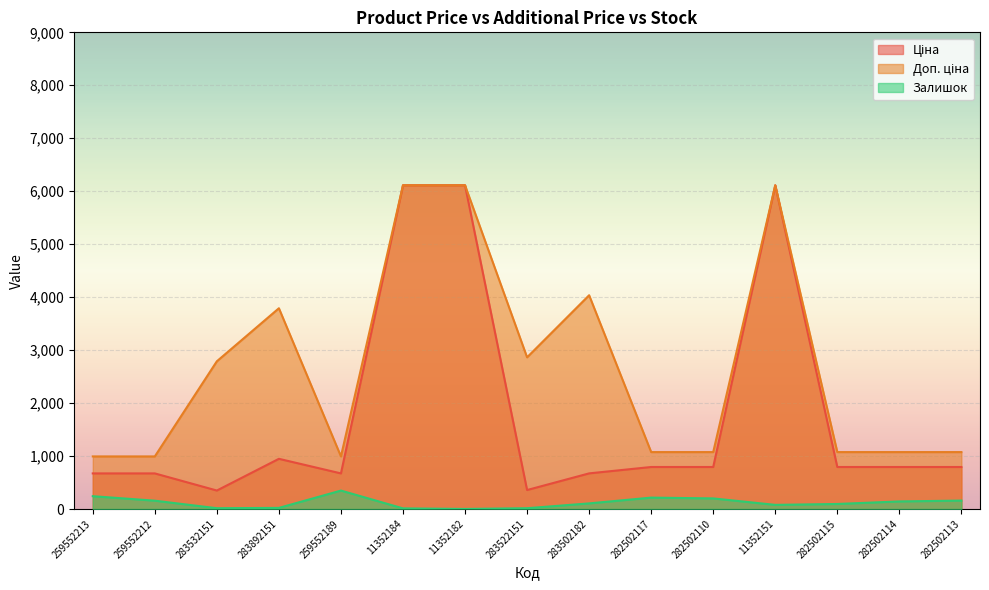

Where is the first local maximum for Доп. ціна?

283892151